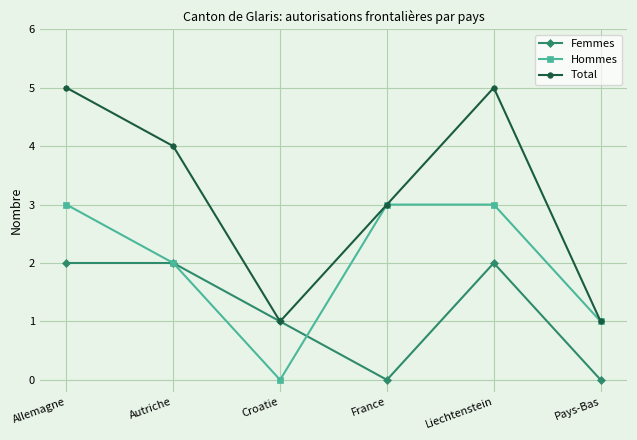

At which category does Total reach its first local valley?

Croatie